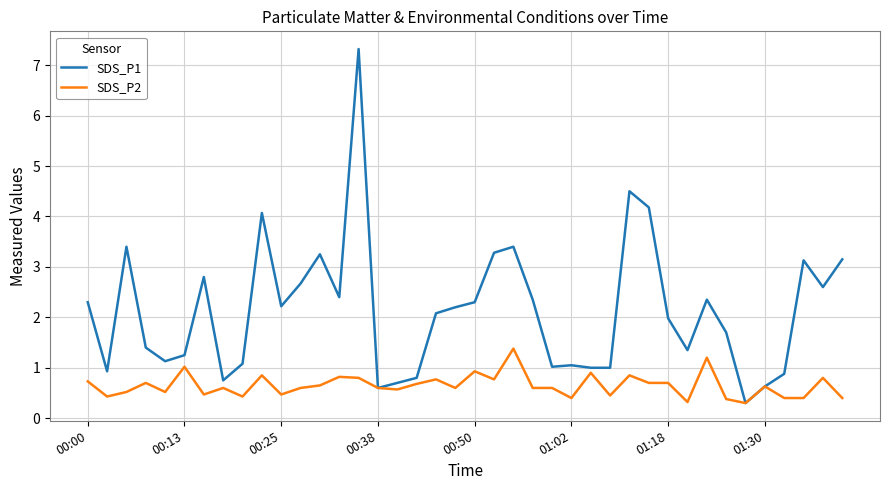

What are all the series names shown in the legend?

SDS_P1, SDS_P2